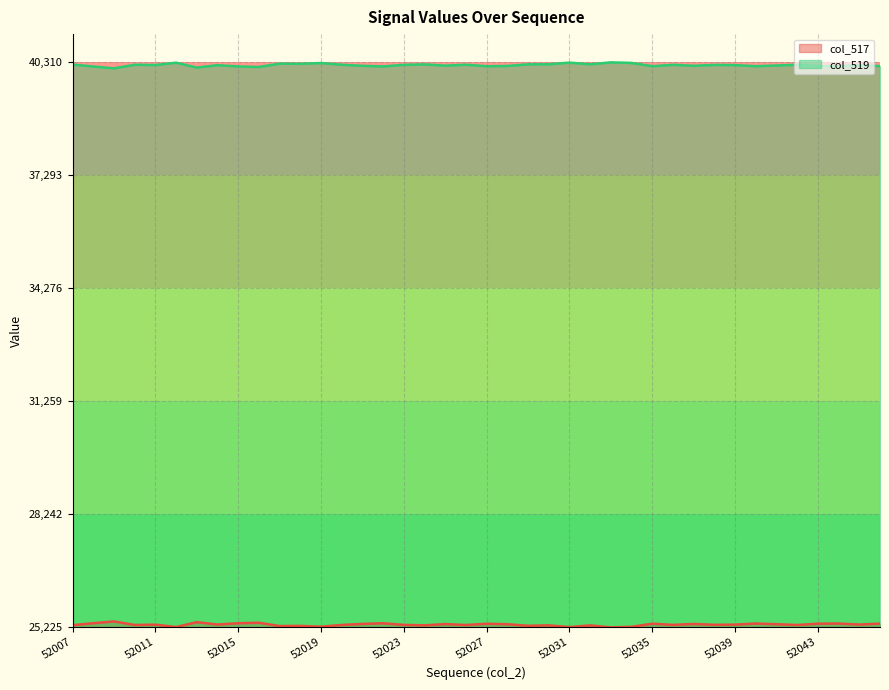

Reading left to right, extract all data points from this chart.

col_517: 52007=0.0	52008=0.0	52009=0.0	52010=0.0	52011=0.0	52012=0.0	52013=0.0	52014=0.0	52015=0.0	52016=0.0	52017=0.0	52018=0.0	52019=0.0	52020=0.0	52021=0.0	52022=0.0	52023=0.0	52024=0.0	52025=0.0	52026=0.0	52027=0.0	52028=0.0	52029=0.0	52030=0.0	52031=0.0	52032=0.0	52033=0.0	52034=0.0	52035=0.0	52036=0.0	52037=0.0	52038=0.0	52039=0.0	52040=0.0	52041=0.0	52042=0.0	52043=0.0	52044=0.0	52045=0.0	52046=0.0
col_519: 52007=1.0	52008=1.0	52009=1.0	52010=1.0	52011=1.0	52012=1.0	52013=1.0	52014=1.0	52015=1.0	52016=1.0	52017=1.0	52018=1.0	52019=1.0	52020=1.0	52021=1.0	52022=1.0	52023=1.0	52024=1.0	52025=1.0	52026=1.0	52027=1.0	52028=1.0	52029=1.0	52030=1.0	52031=1.0	52032=1.0	52033=1.0	52034=1.0	52035=1.0	52036=1.0	52037=1.0	52038=1.0	52039=1.0	52040=1.0	52041=1.0	52042=1.0	52043=1.0	52044=1.0	52045=1.0	52046=1.0